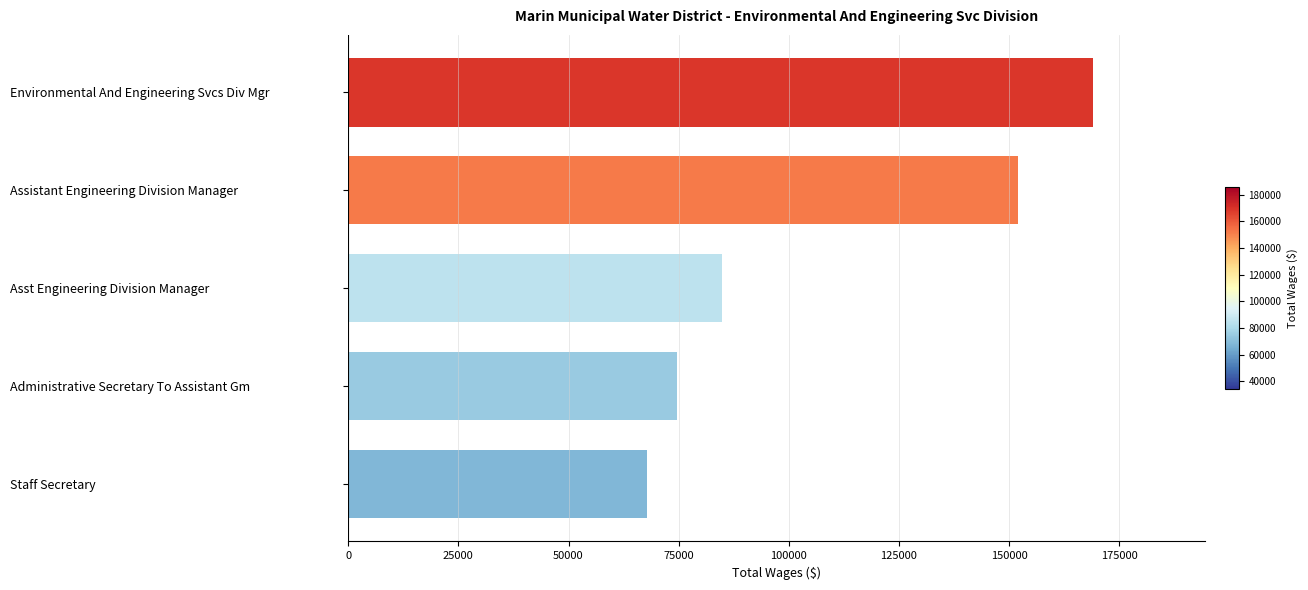

What value does the data have at Staff Secretary, to the nearest 10?

67900